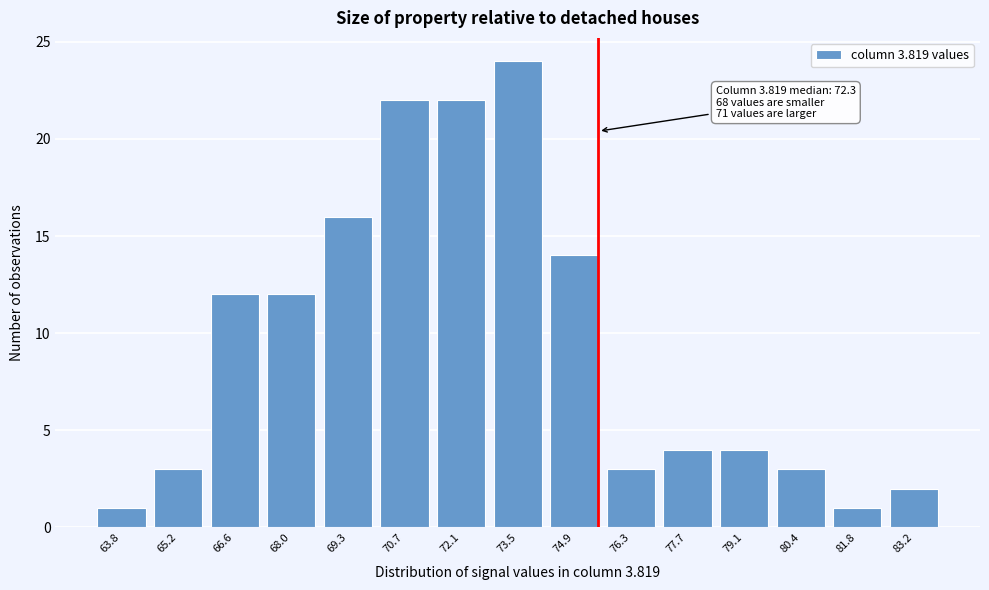

Reading left to right, list all the values displayed in this chart.

63.8=1	65.2=3	66.6=12	68.0=12	69.3=16	70.7=22	72.1=22	73.5=24	74.9=14	76.3=3	77.7=4	79.1=4	80.4=3	81.8=1	83.2=2